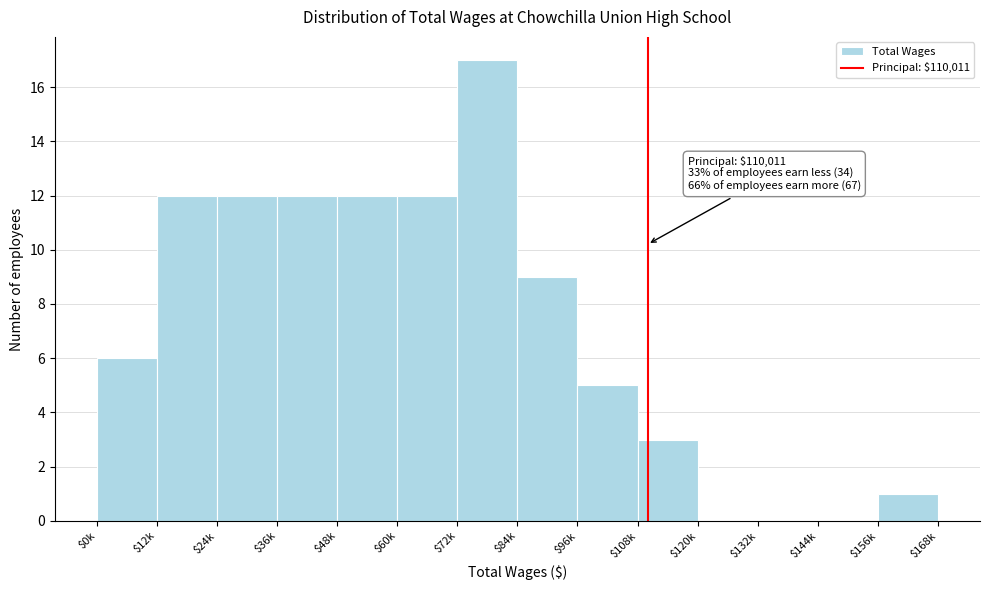

Is it true that the value at $72k is 17?

True